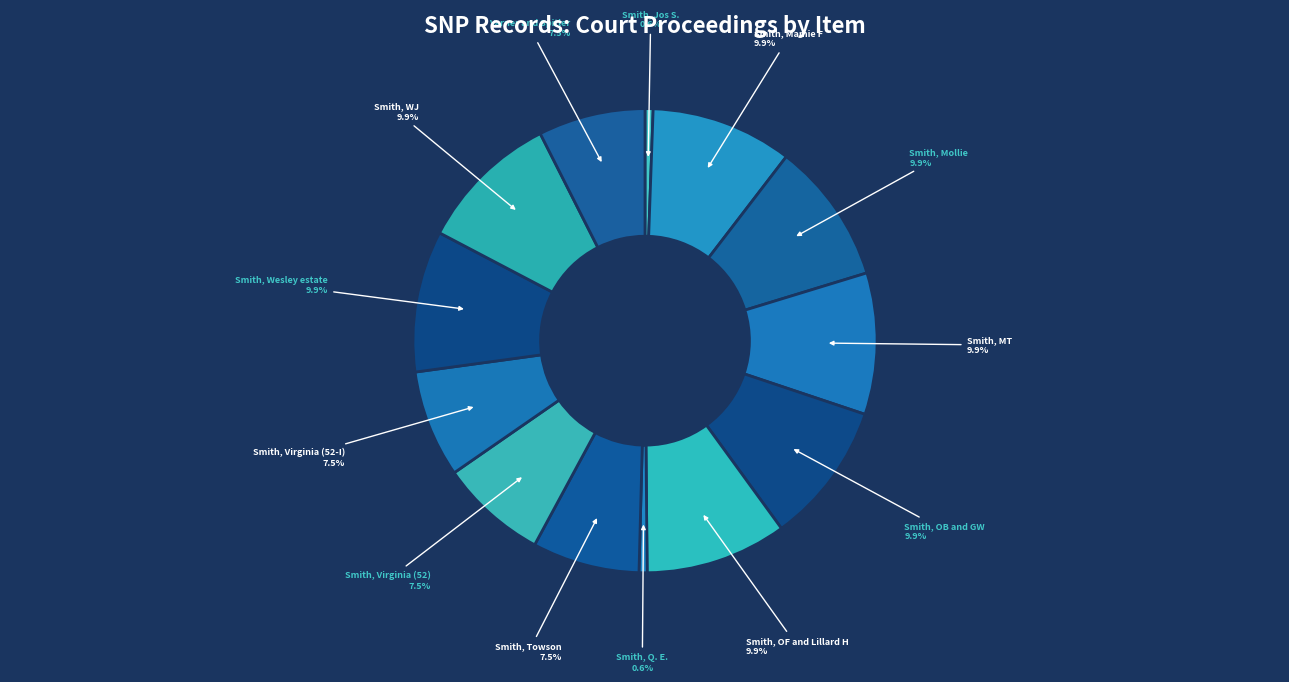

Count the number of slices in the pie.

13